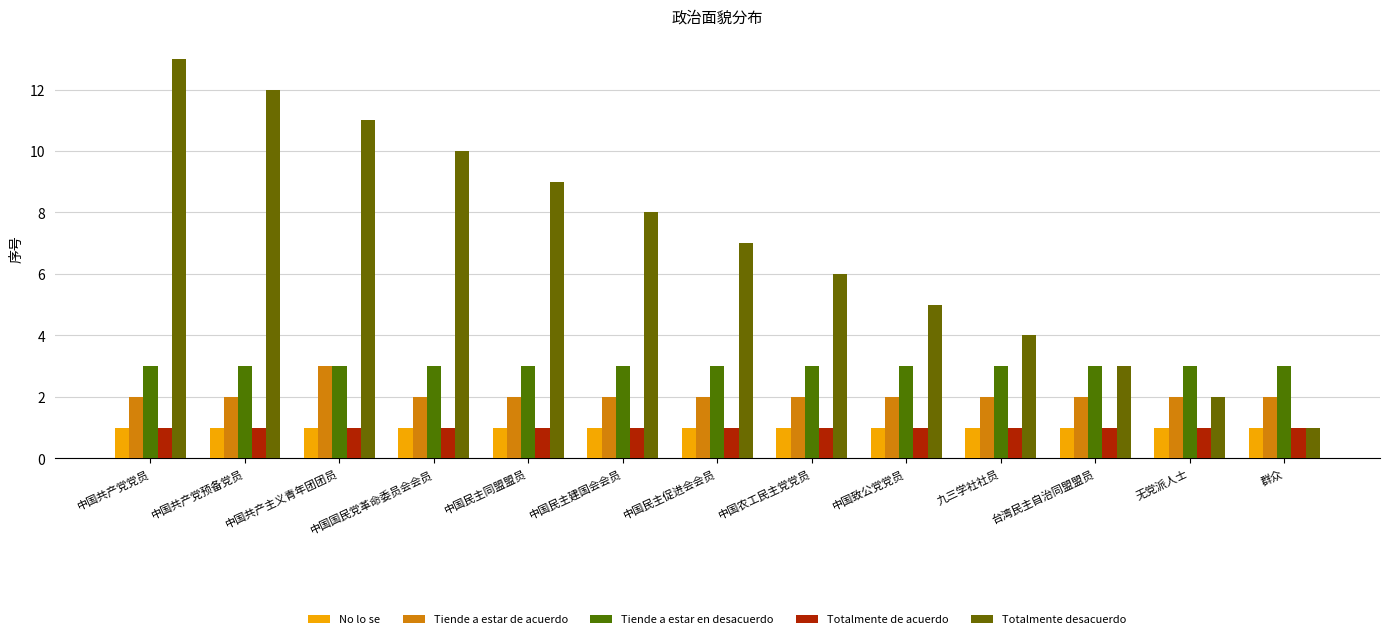

What is the smallest value displayed?

1